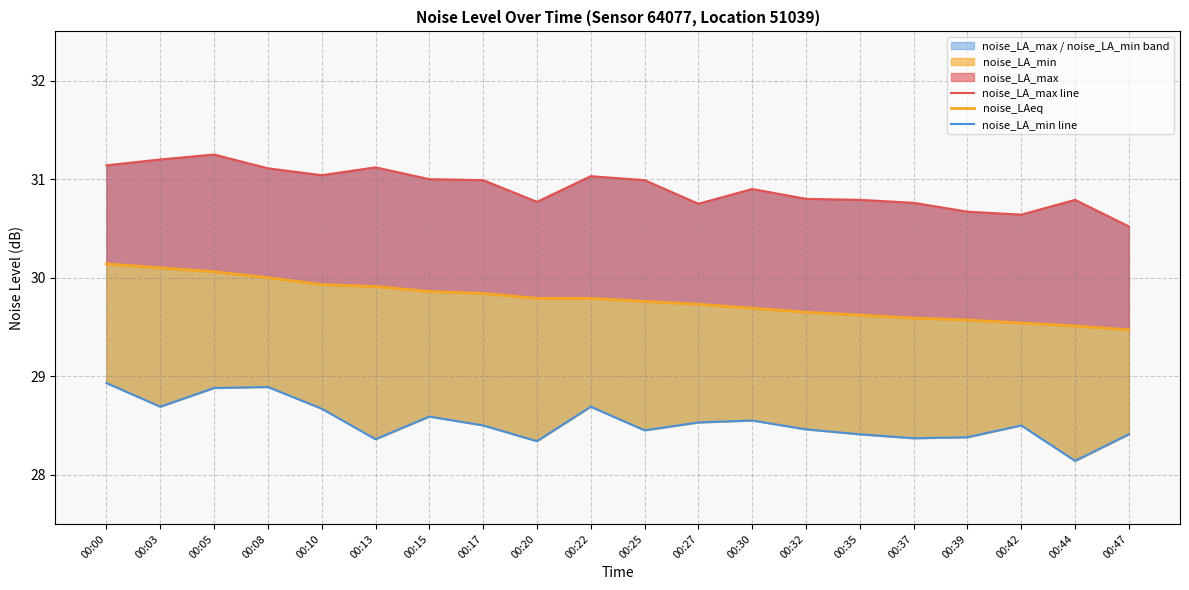

What is the difference between the second highest and minimum values in the noise_LA_min line series?

0.8